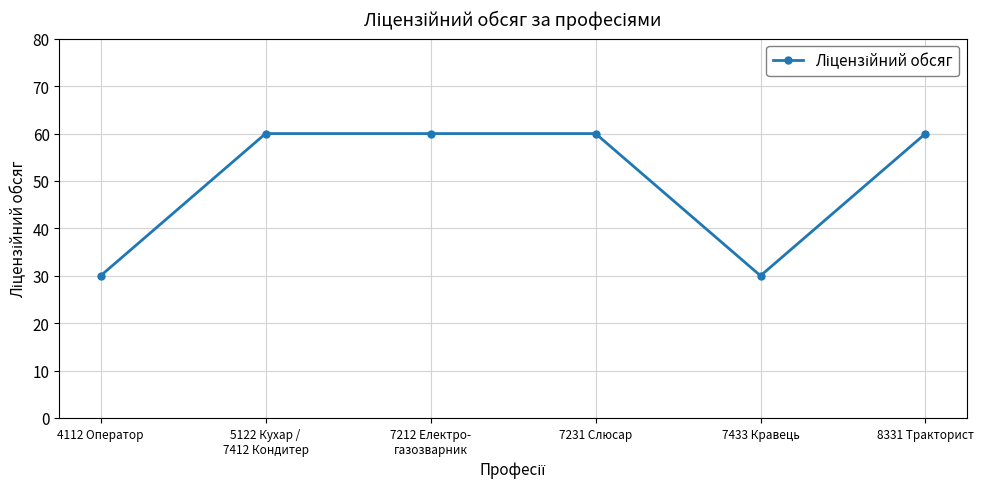

The chart shows a value of 30 at 7433 Кравець. True or false?

True